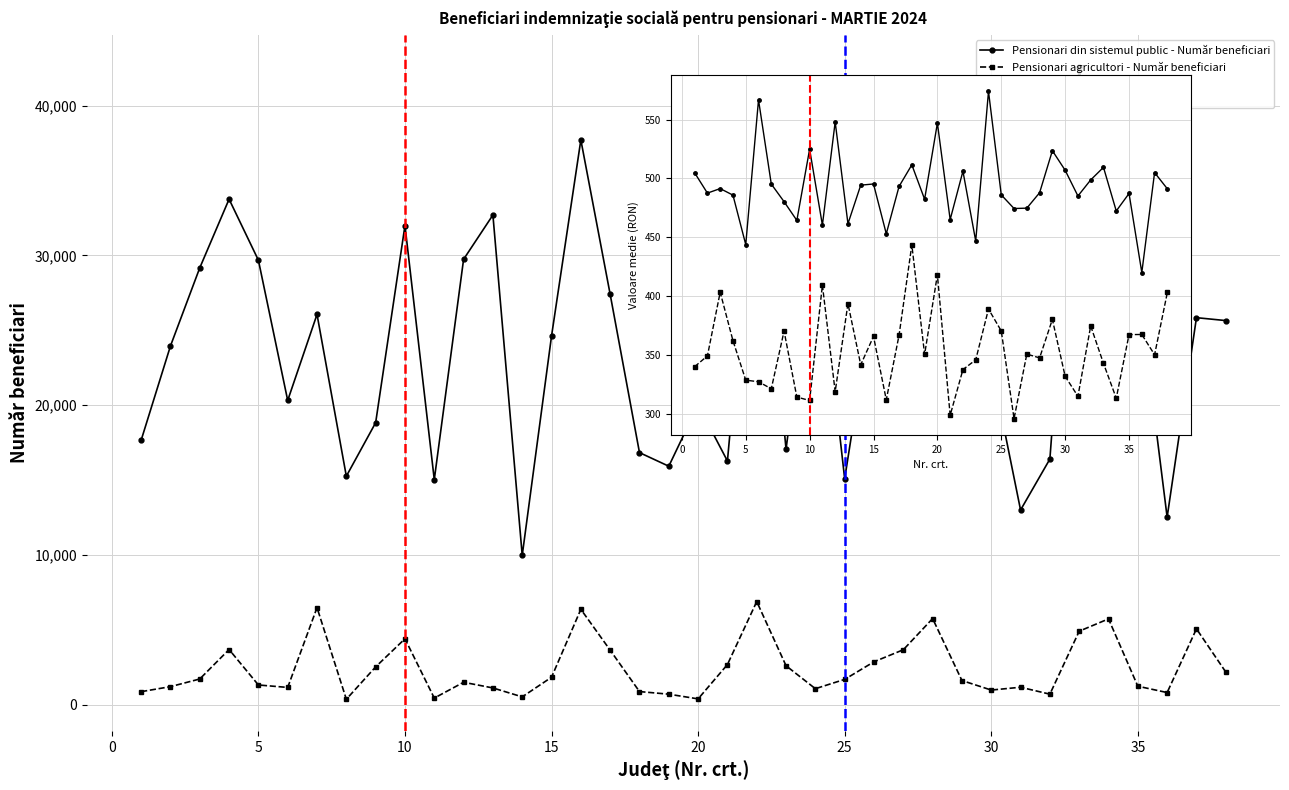

What is the maximum value for Pensionari agricultori - Număr beneficiari?

6879.0